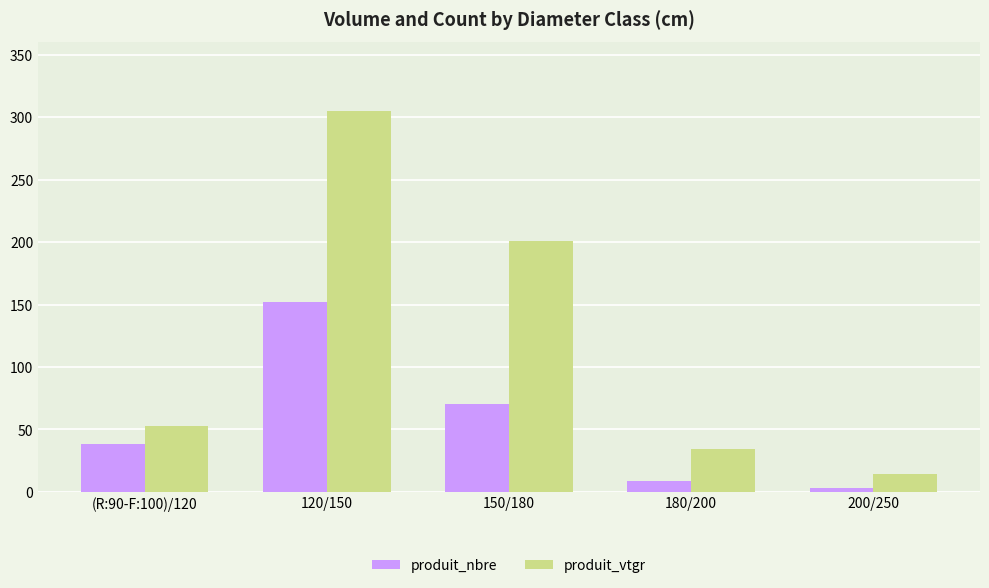

Reading left to right, transcribe all the data shown in this chart.

produit_nbre: 38.0	152.0	70.0	9.0	3.0
produit_vtgr: 52.6	305.2	200.7	34.4	14.2